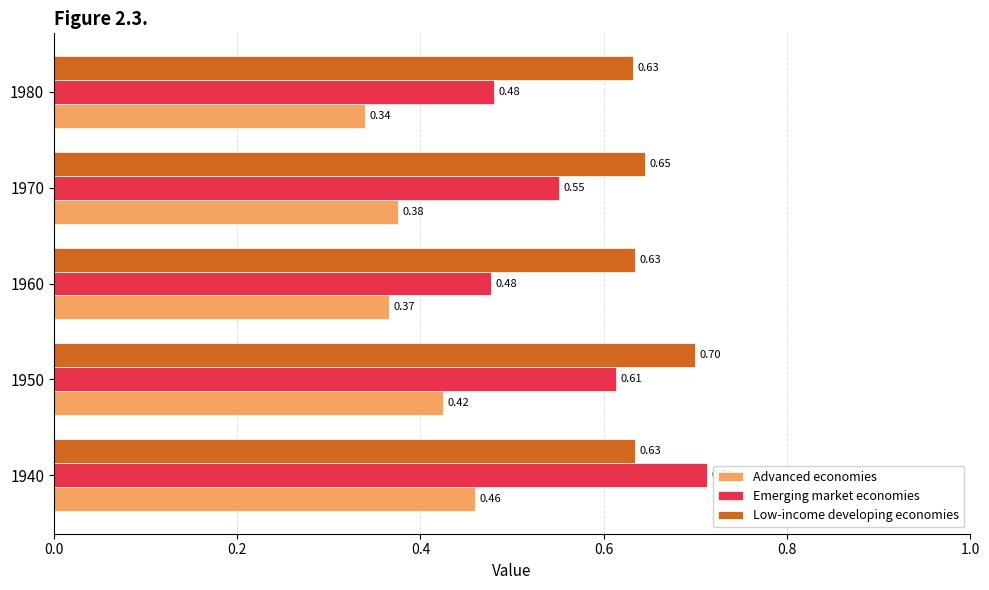

Which series has the largest total across all categories?

Low-income developing economies